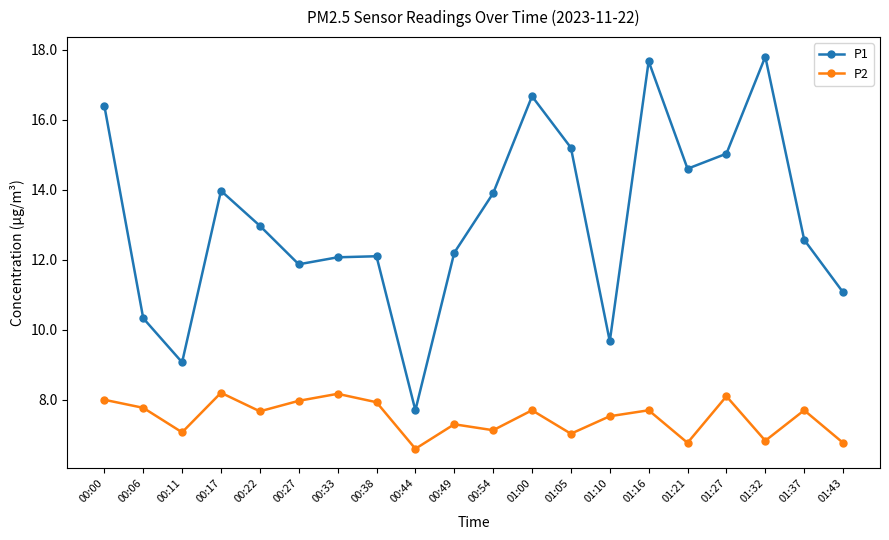

The P1 series shows 12.6 at 01:37. True or false?

True